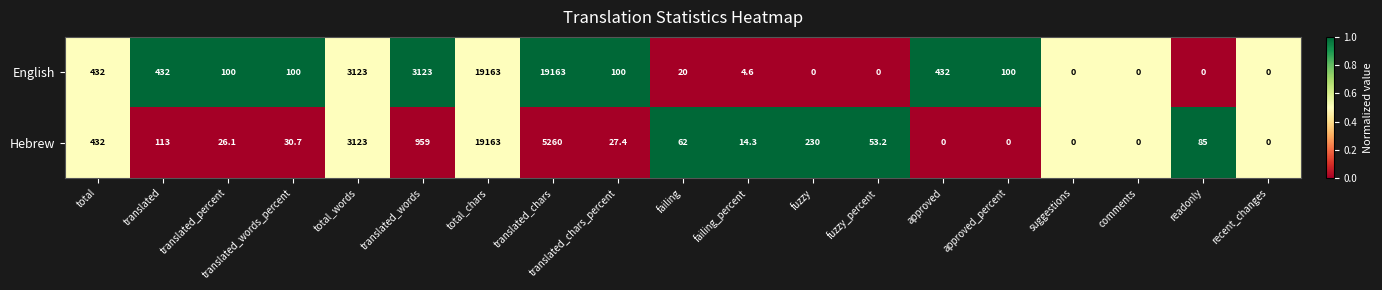

What is the average value of the English series?

2436.5